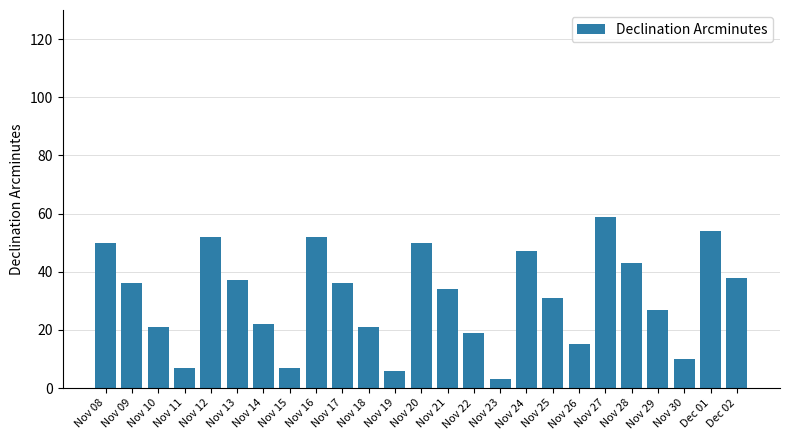

Reading left to right, list all the values displayed in this chart.

50	36	21	7	52	37	22	7	52	36	21	6	50	34	19	3	47	31	15	59	43	27	10	54	38